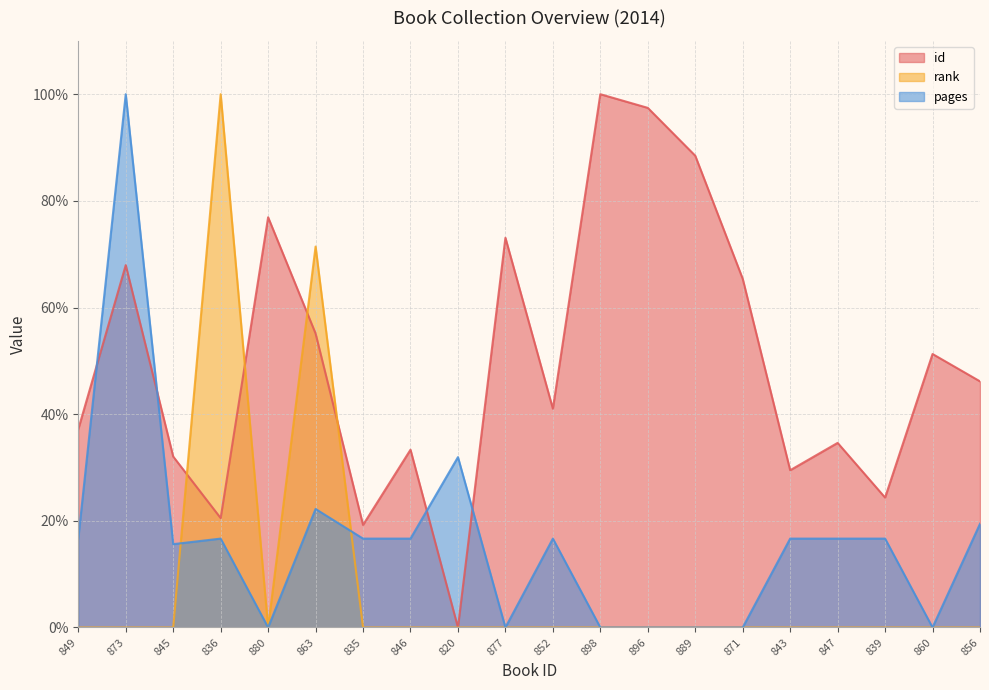

What is the difference between the highest and lowest values at 852?

41.0